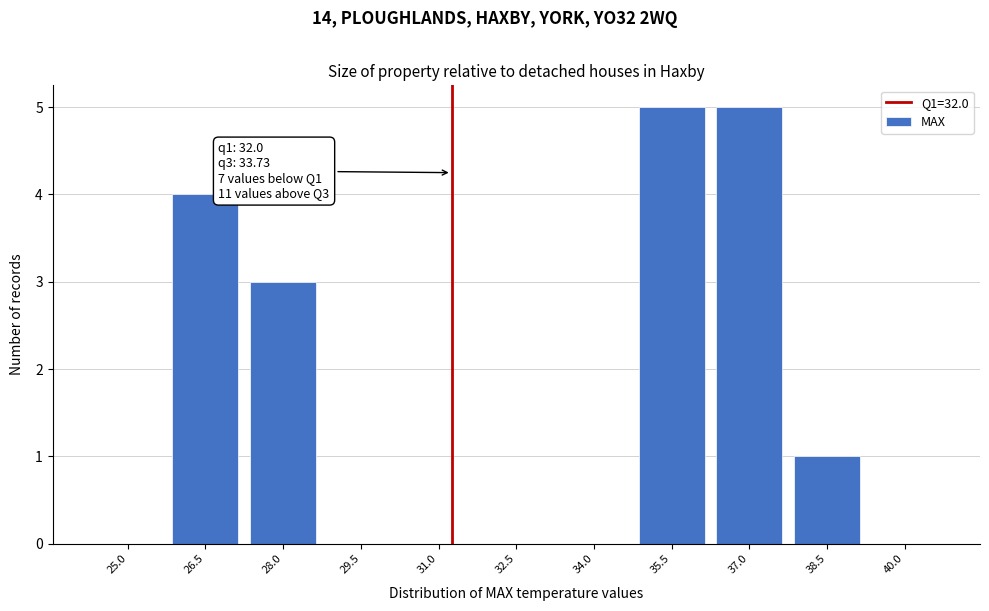

Reading left to right, transcribe all the data shown in this chart.

25.0=0	26.5=4	28.0=3	29.5=0	31.0=0	32.5=0	34.0=0	35.5=5	37.0=5	38.5=1	40.0=0